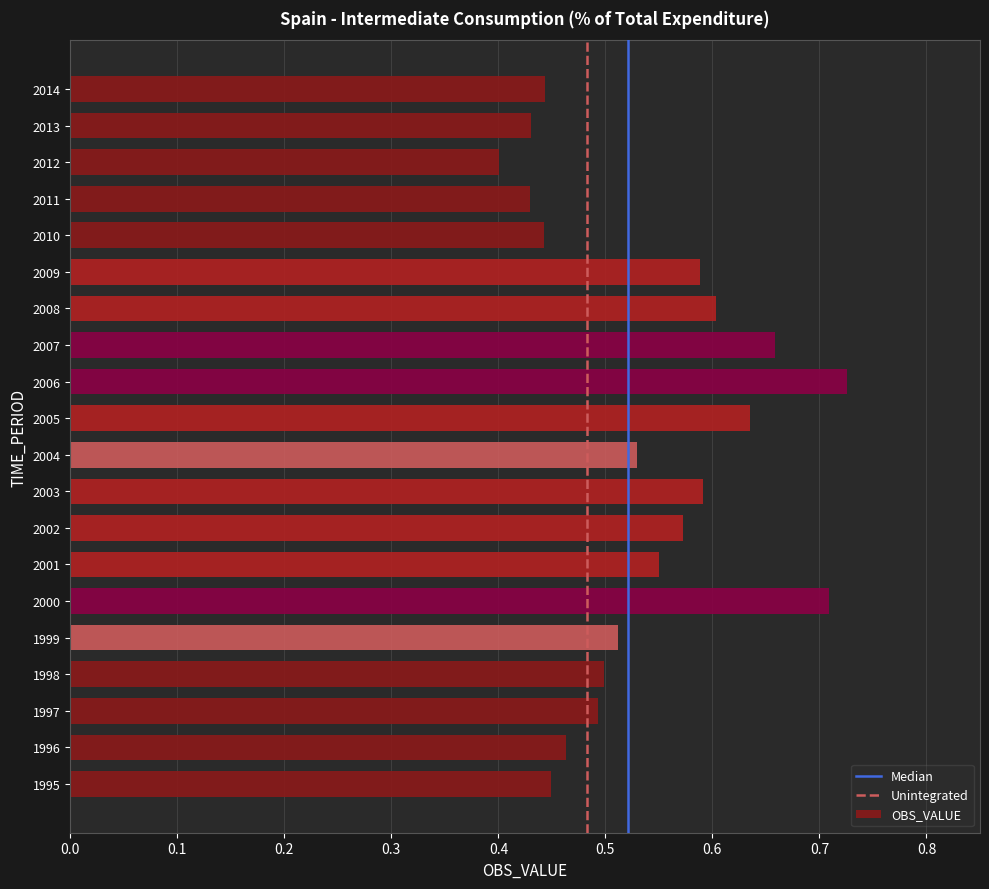

What is the sum of the values at 2013 and 2006?

1.2